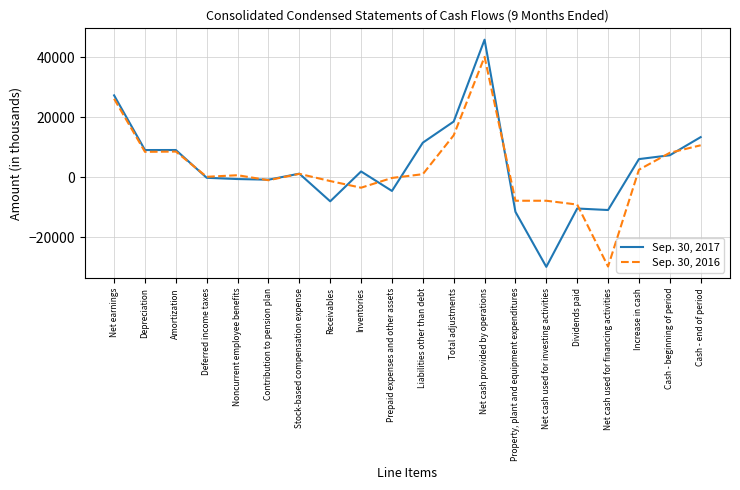

Which series has the widest spread of values?

Sep. 30, 2017